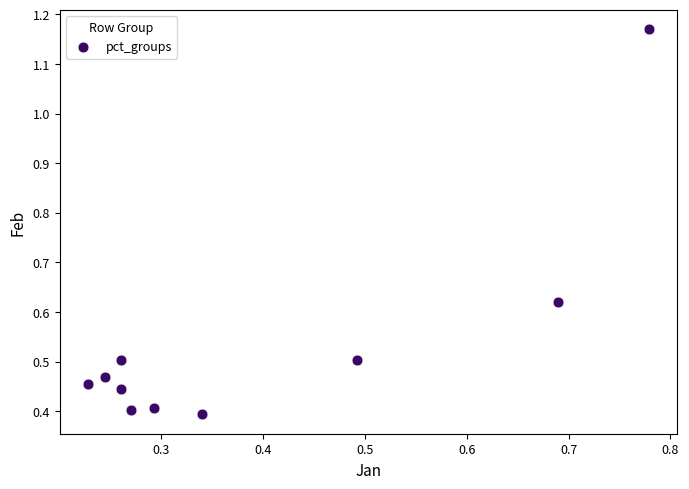

What is the range of Y values (max minus min)?

0.8